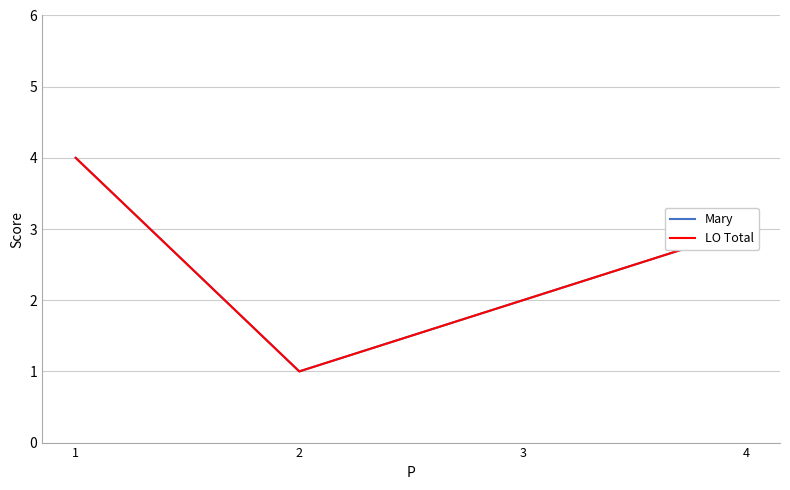

At which category does Mary reach its first local valley?

2